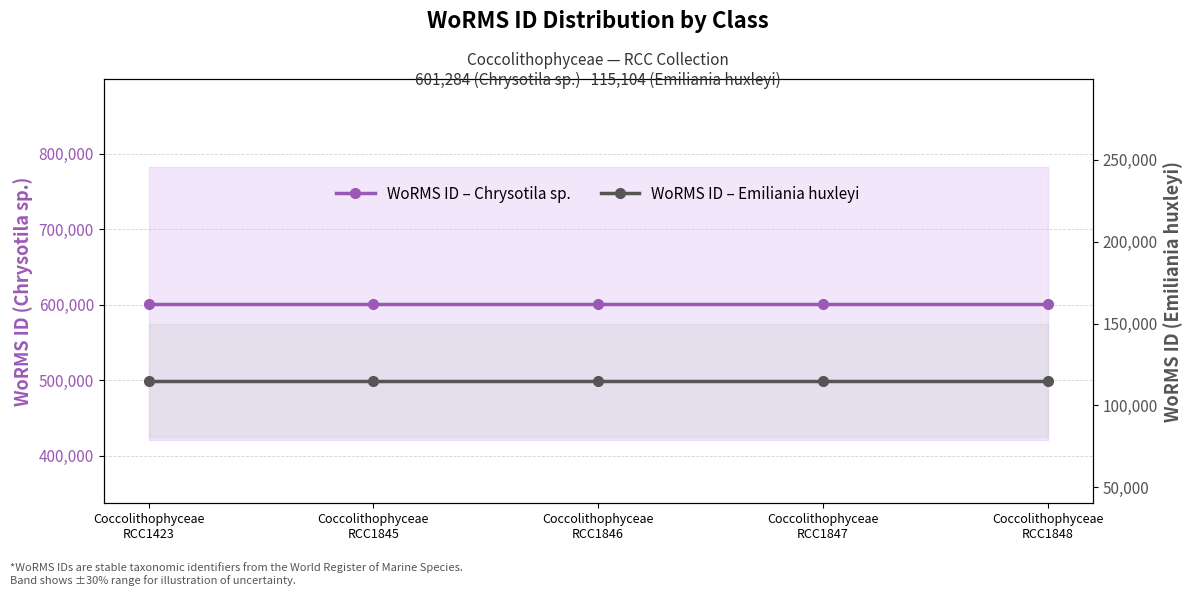

True or false: WoRMS ID – Chrysotila sp. and WoRMS ID – Emiliania huxleyi intersect in this chart.

False